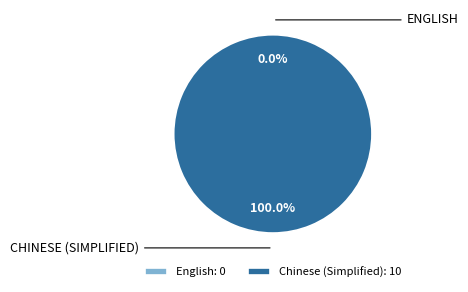

Rank the categories by value from lowest to highest.

English, Chinese (Simplified)